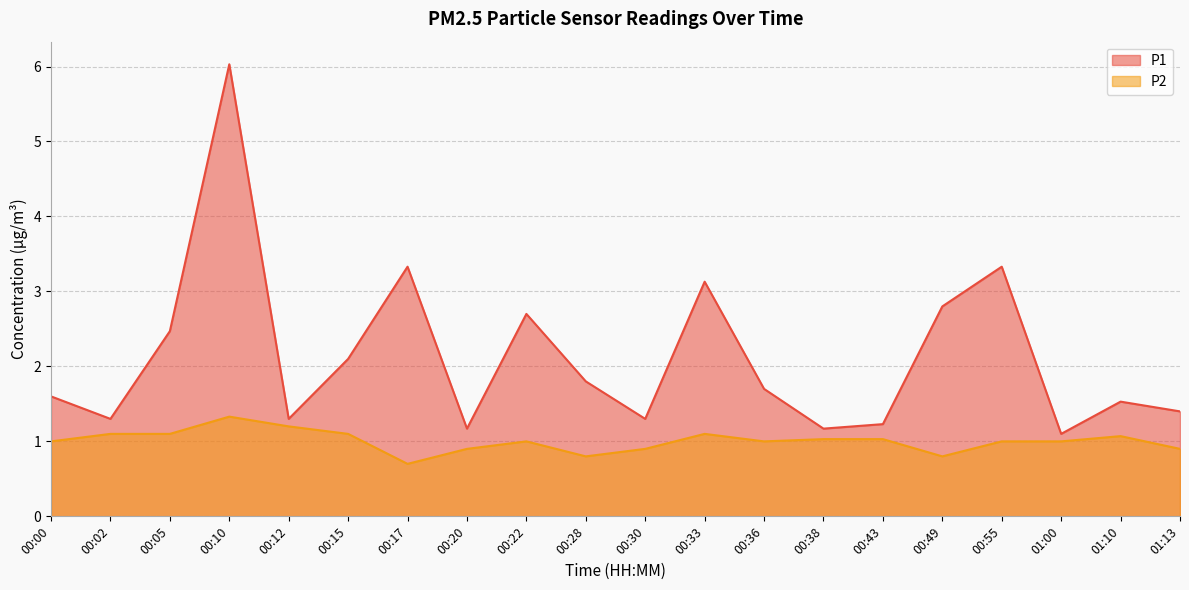

Which label corresponds to the smallest value in the chart?

00:17